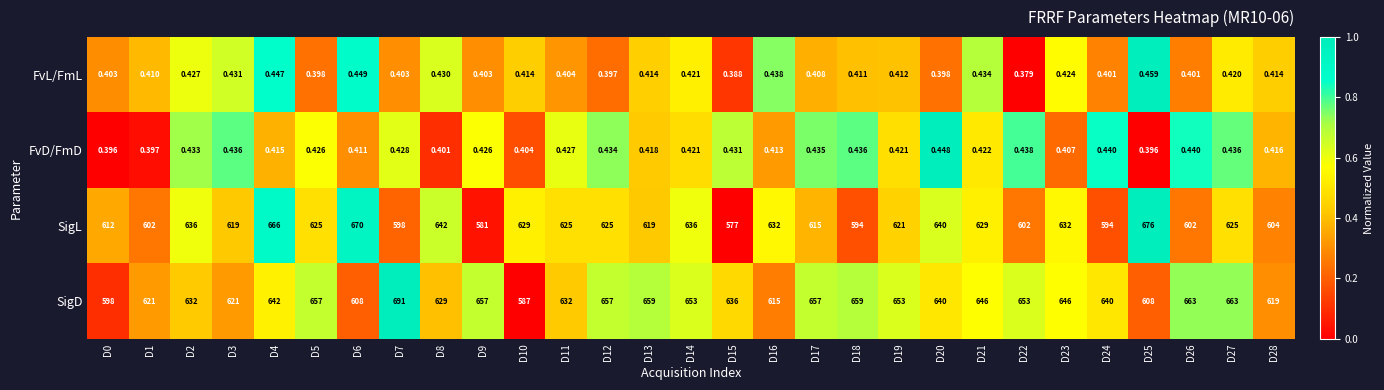

Which series has the largest range (max minus min)?

SigD